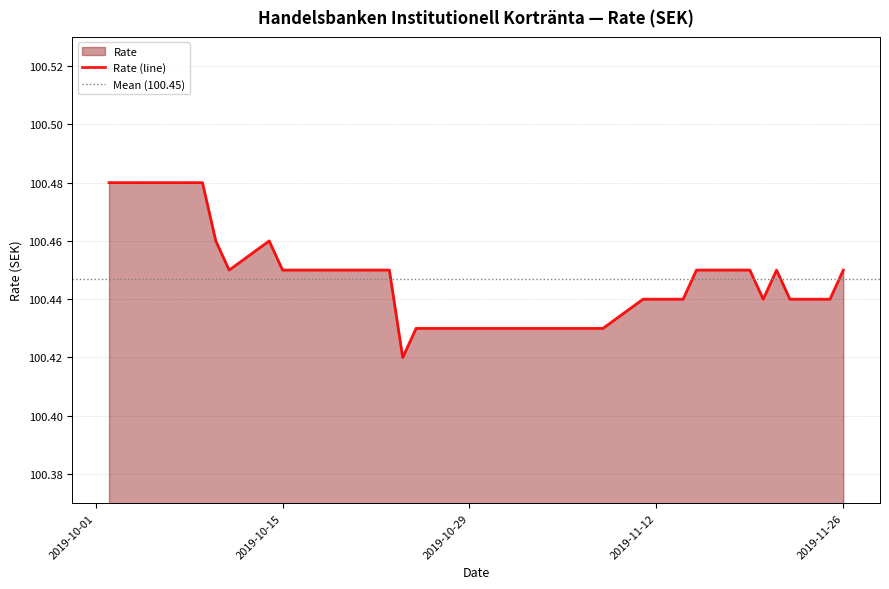

The Rate (line) series shows 32.5 at 2019-10-15. True or false?

False